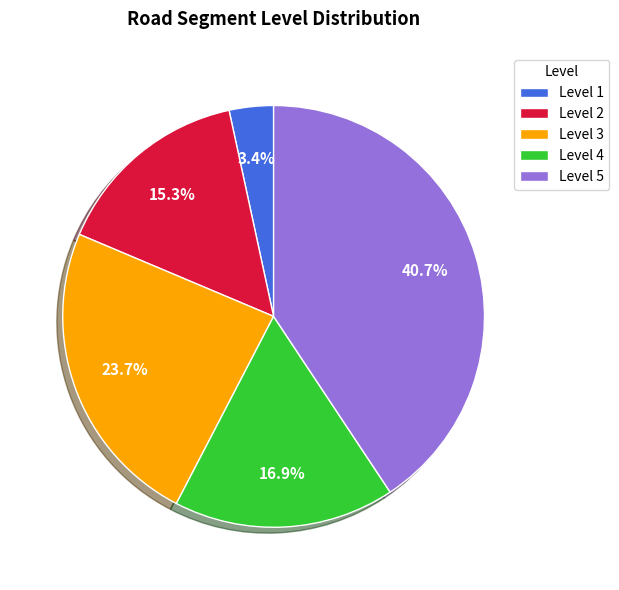

Approximately how many times larger is the value at Level 1 compared to Level 4?

0.2